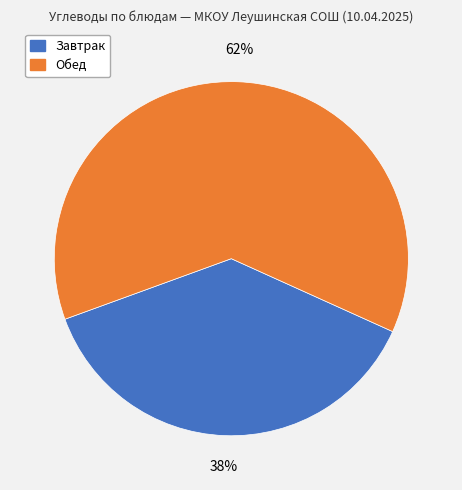

To the nearest percent, what is the average slice percentage?

50%